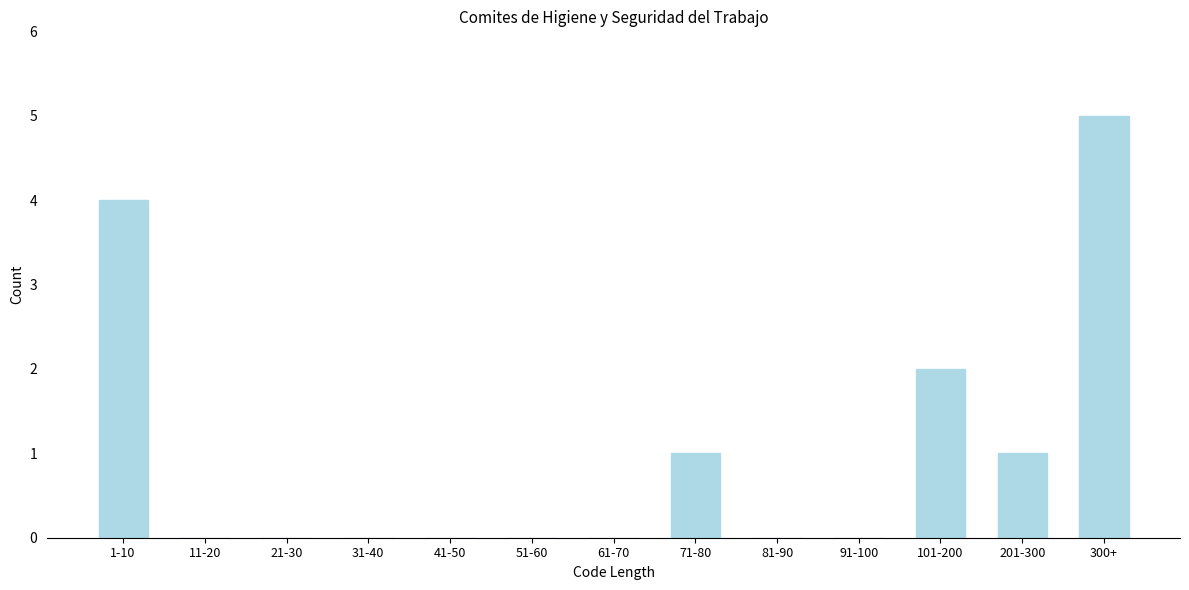

Reading left to right, extract all data points from this chart.

1-10=4	11-20=0	21-30=0	31-40=0	41-50=0	51-60=0	61-70=0	71-80=1	81-90=0	91-100=0	101-200=2	201-300=1	300+=5